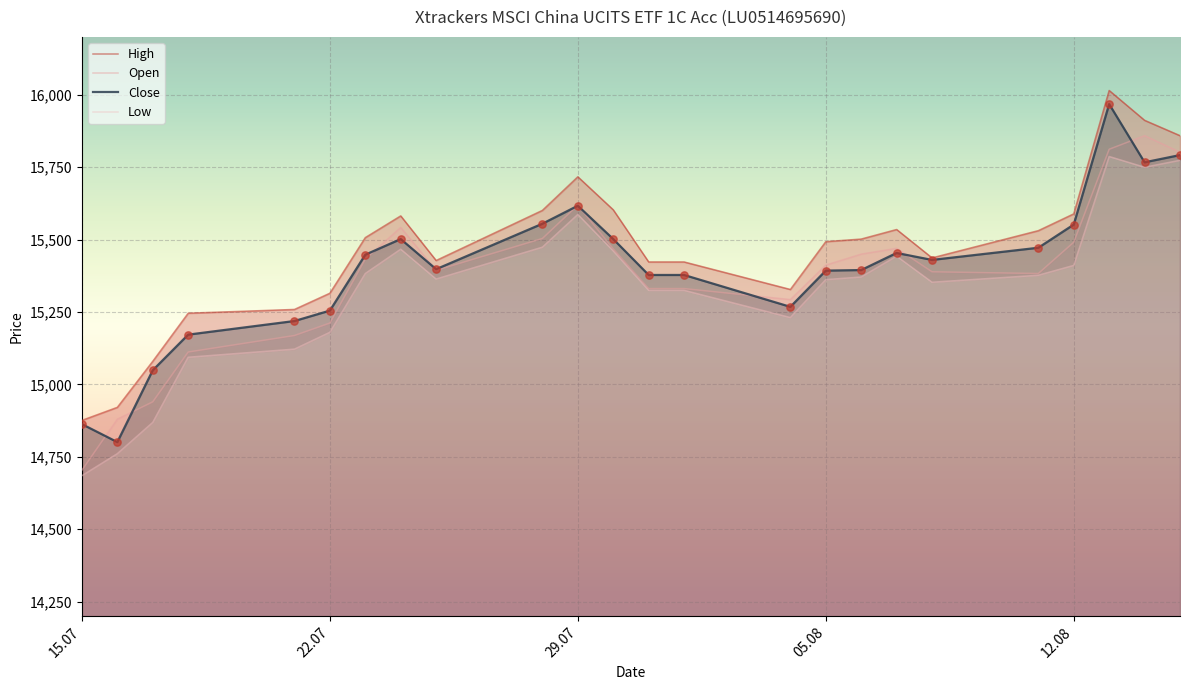

Which series contains the highest Y value?

High